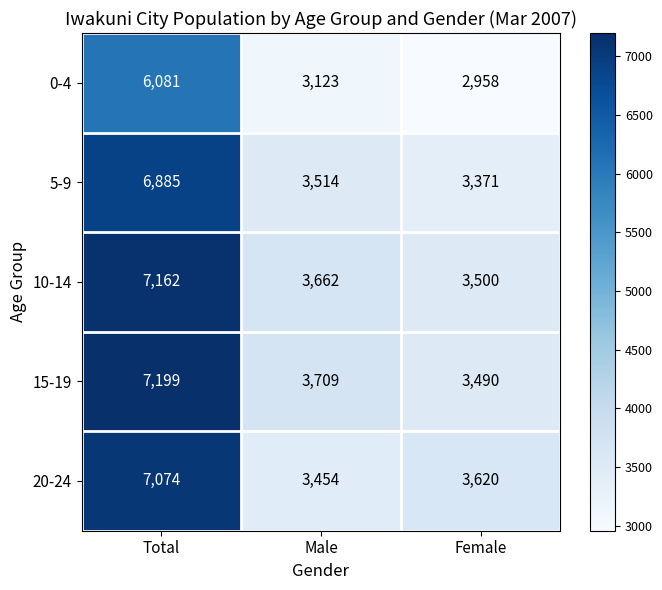

Which series changed the most between Total and Male?

20-24